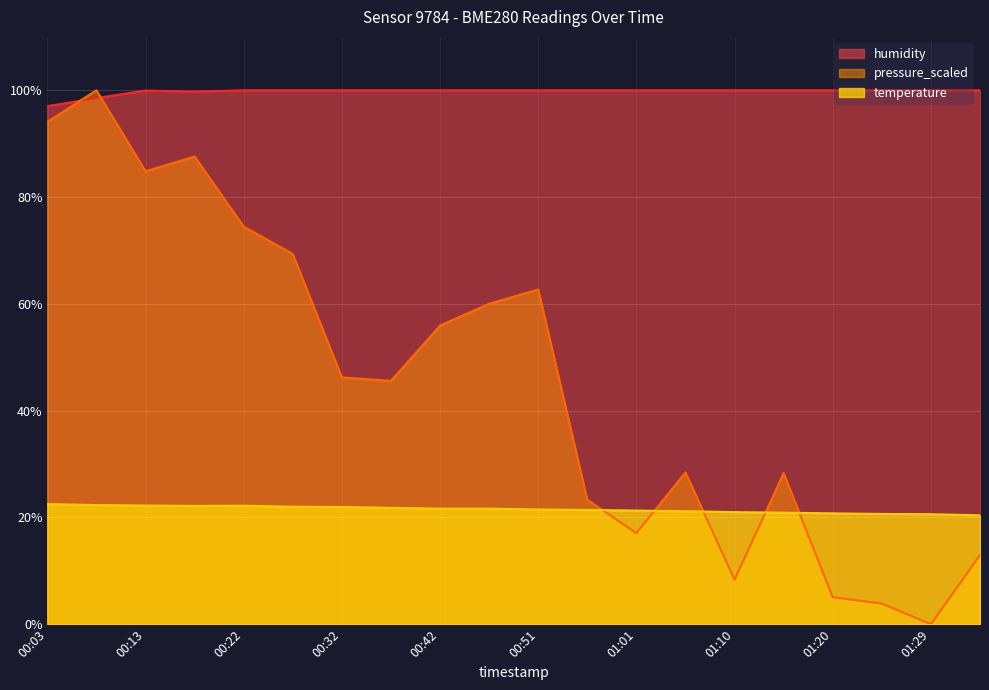

True or false: temperature and humidity cross at least once.

False